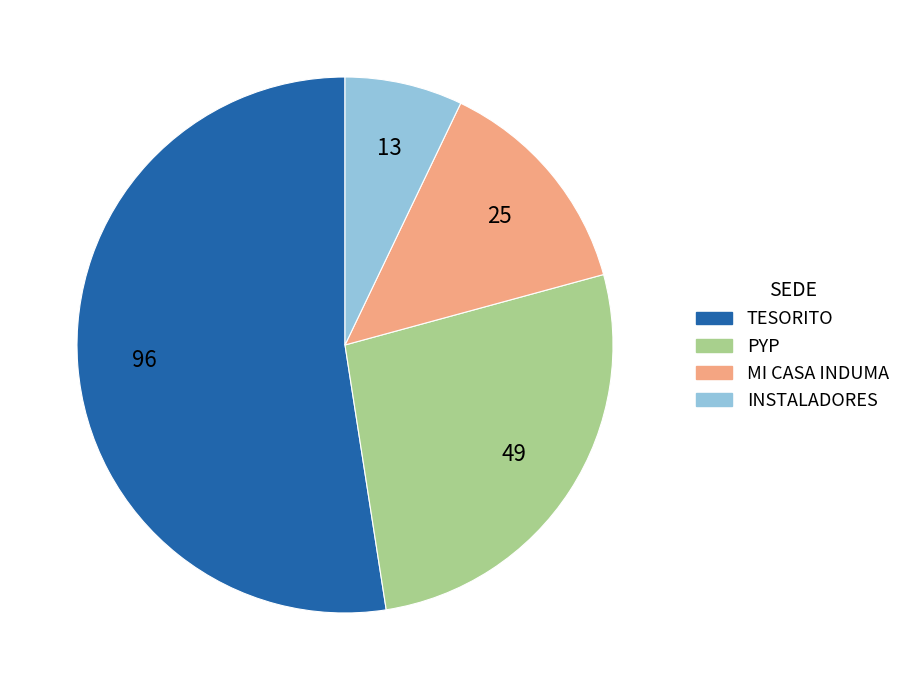

Do PYP and TESORITO together represent more than half of the pie?

Yes